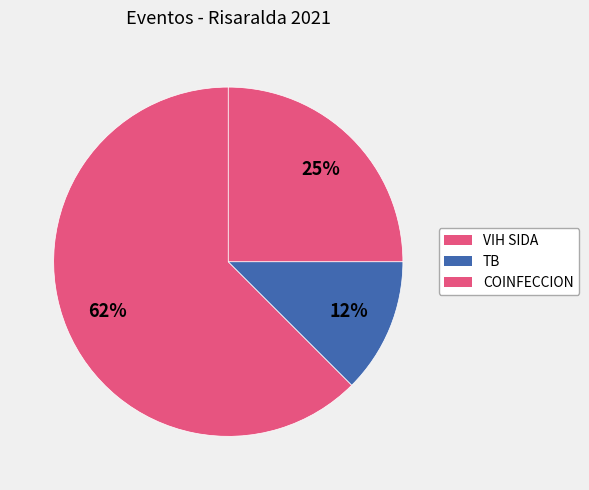

What is the largest slice in the pie chart?

VIH SIDA